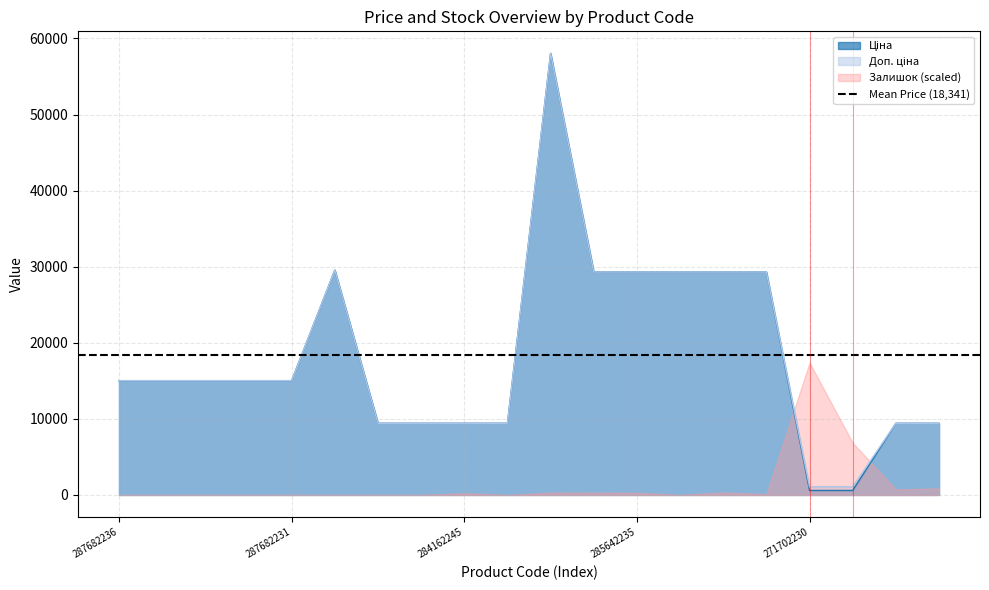

What is the average value of the Ціна series?

18341.5